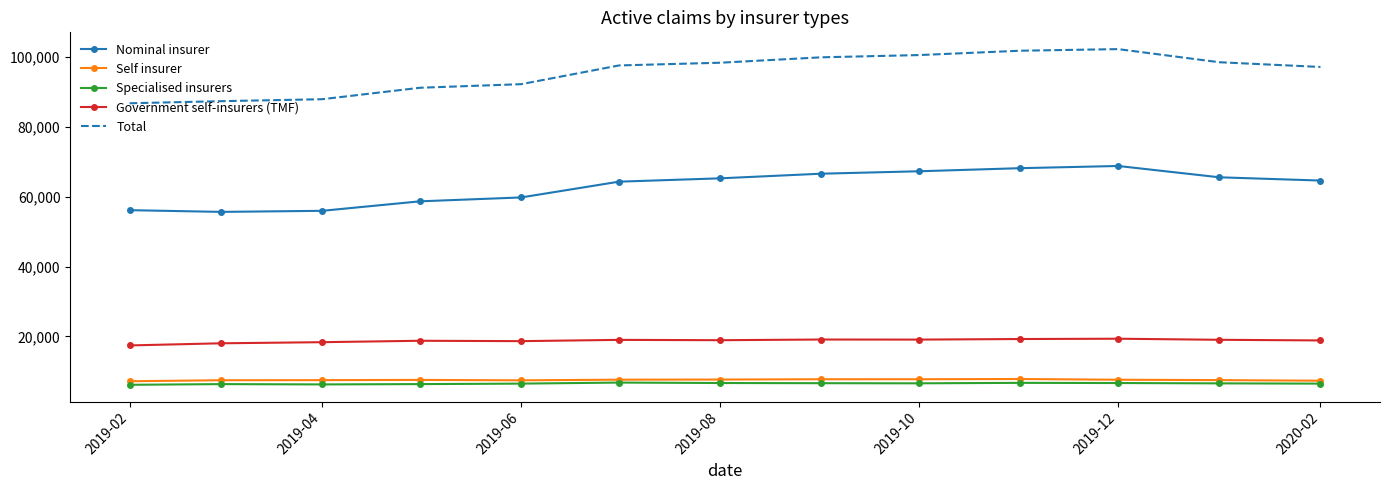

What is the difference between the second highest and minimum values in the Specialised insurers series?

558